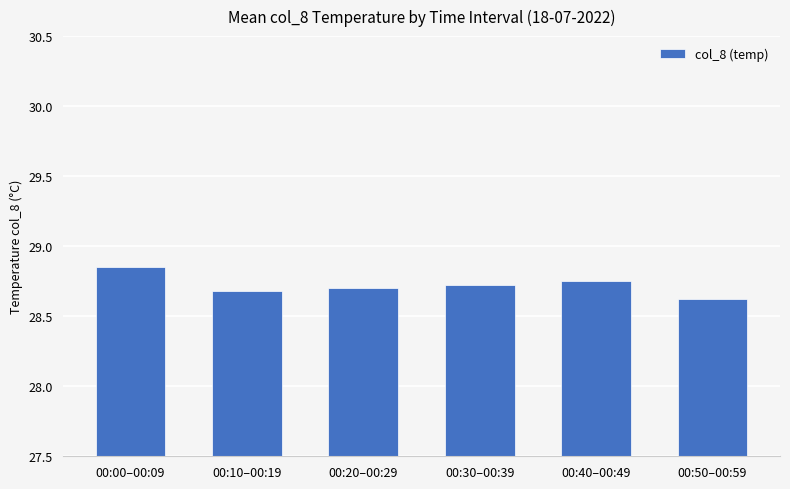

Approximately how many times larger is the value at 00:30–00:39 compared to 00:20–00:29?

1.0